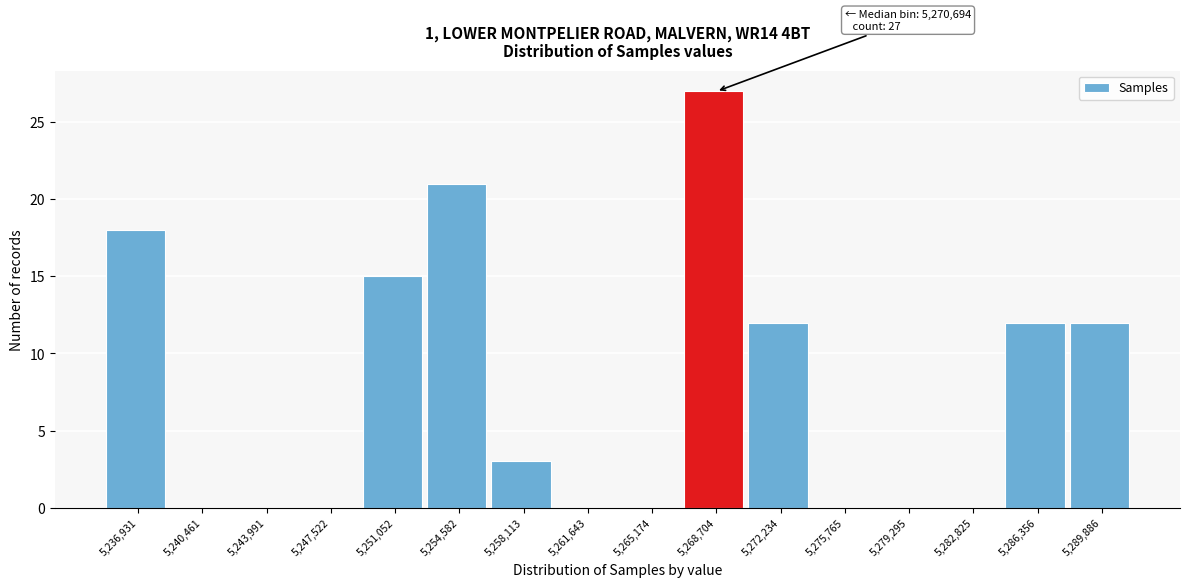

Reading left to right, extract all data points from this chart.

5,236,931=18	5,240,461=0	5,243,991=0	5,247,522=0	5,251,052=15	5,254,582=21	5,258,113=3	5,261,643=0	5,265,174=0	5,268,704=27	5,272,234=12	5,275,765=0	5,279,295=0	5,282,825=0	5,286,356=12	5,289,886=12